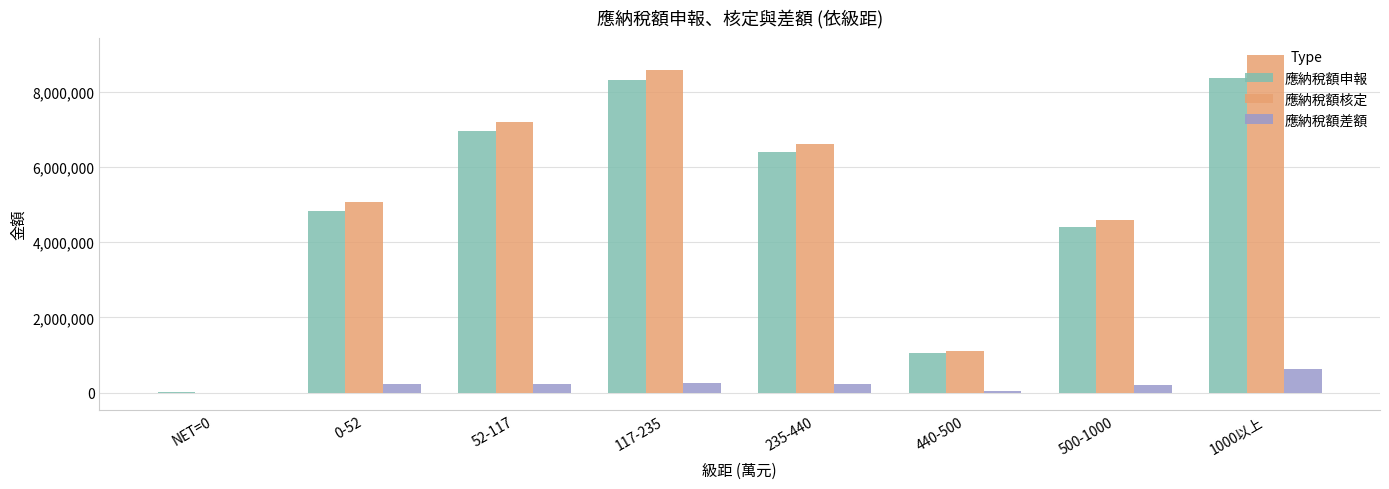

Is the value of 應納稅額差額 at 0-52 greater than the value of 應納稅額核定 at 235-440?

No